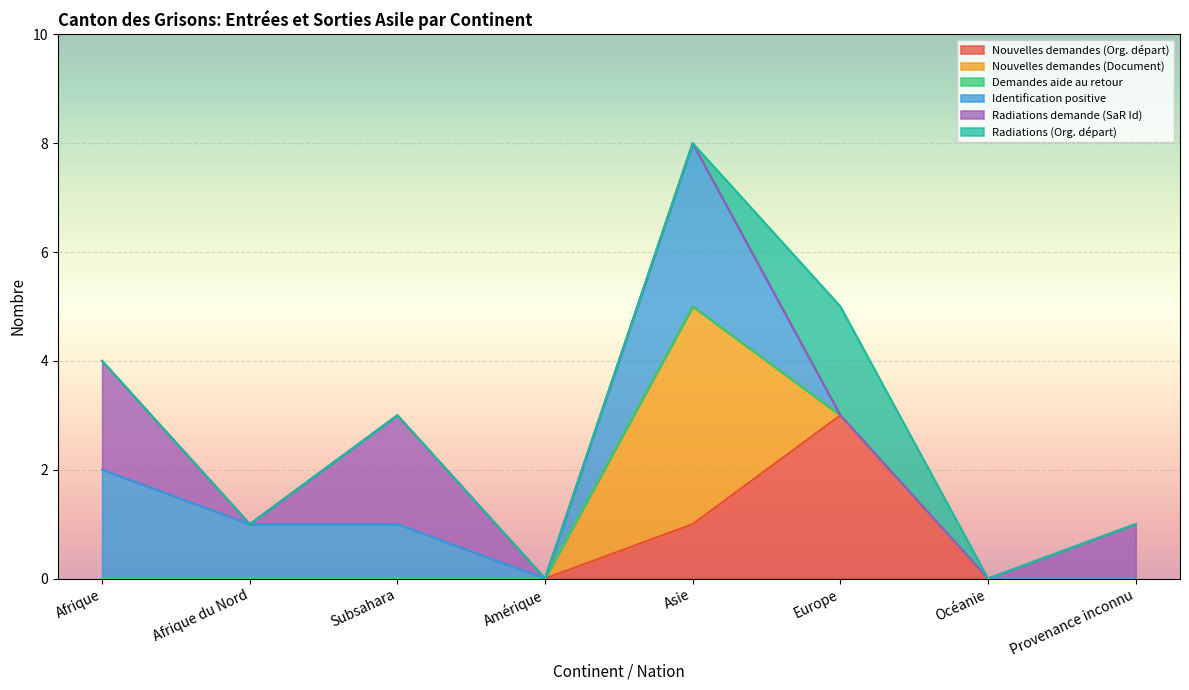

What are all the series names shown in the legend?

Nouvelles demandes (Org. départ), Nouvelles demandes (Document), Demandes aide au retour, Identification positive, Radiations demande (SaR Id), Radiations (Org. départ)